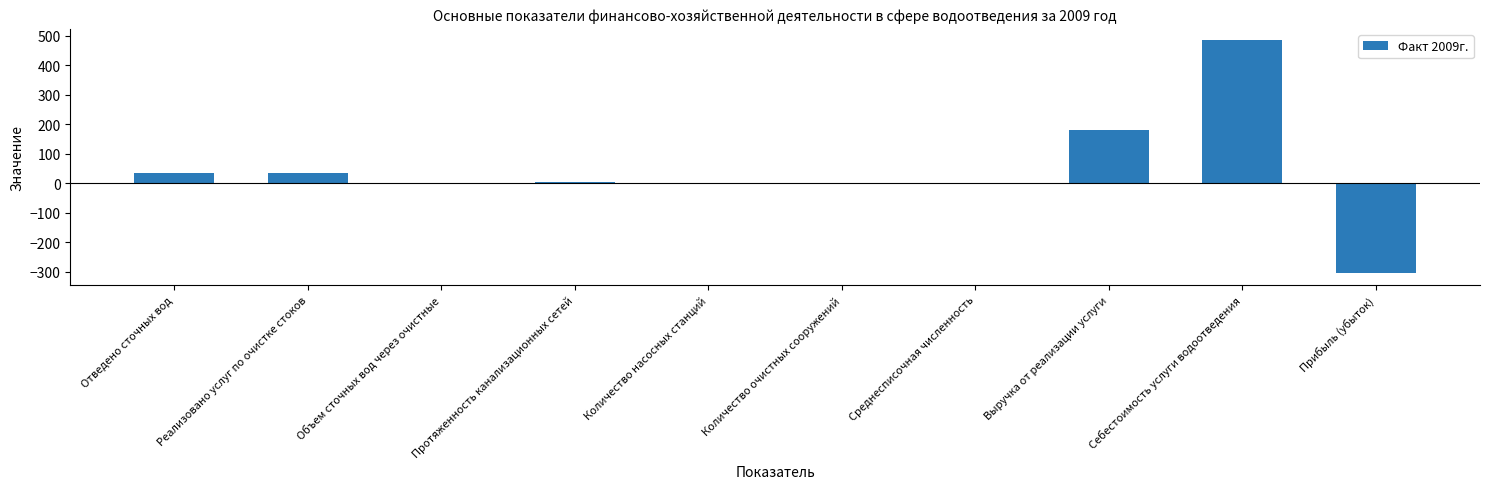

What is the sum of all values?

432.9